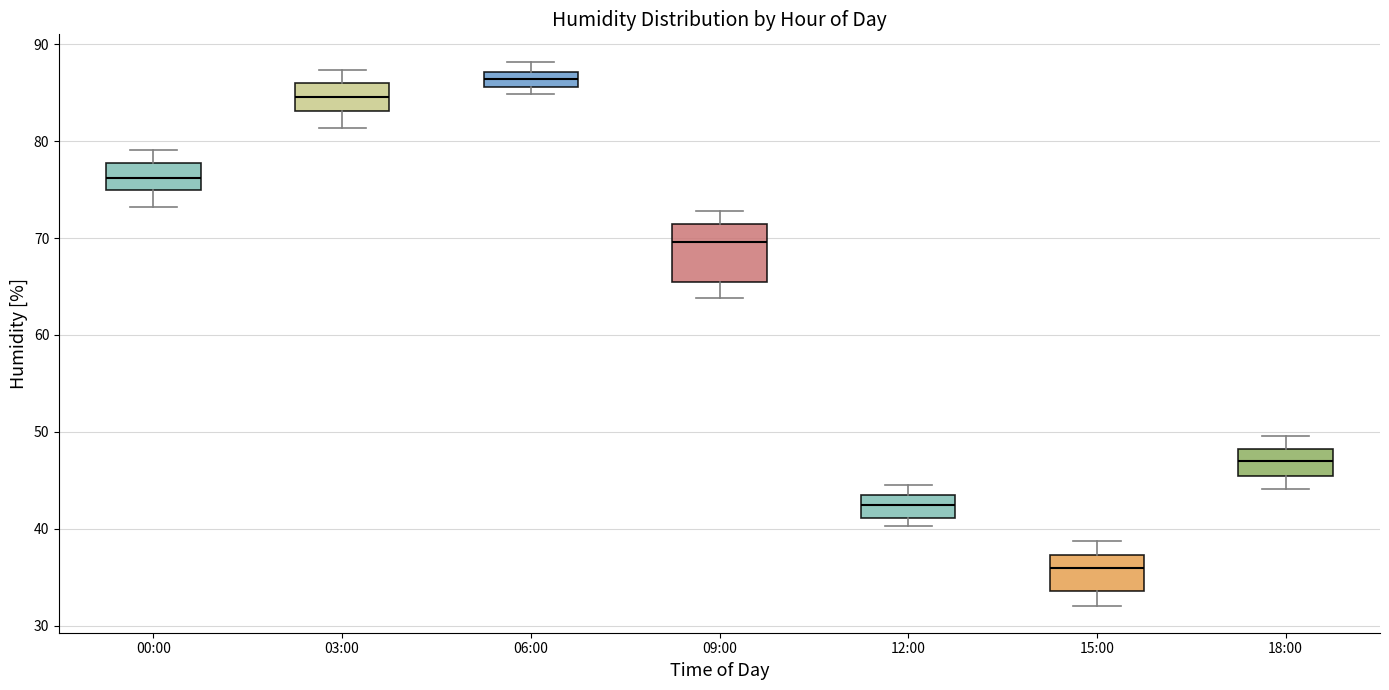

Where is the upper edge of the box for 12:00 on the y-axis? The values are not printed on the chart, so give them approximately, as read against the axis.

43